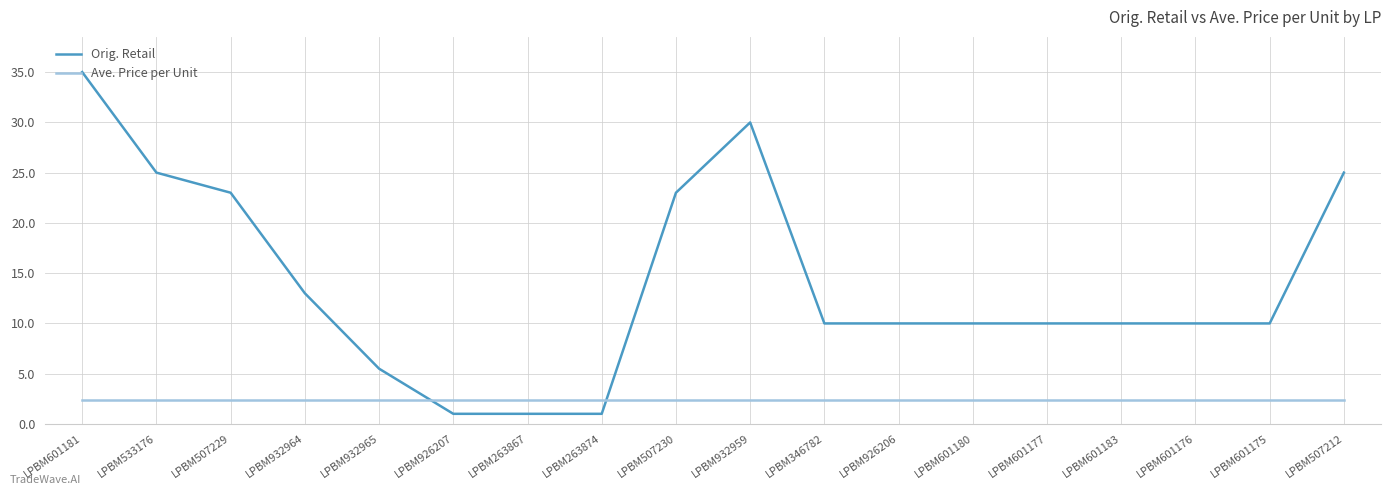

What are all the series names shown in the legend?

Orig. Retail, Ave. Price per Unit